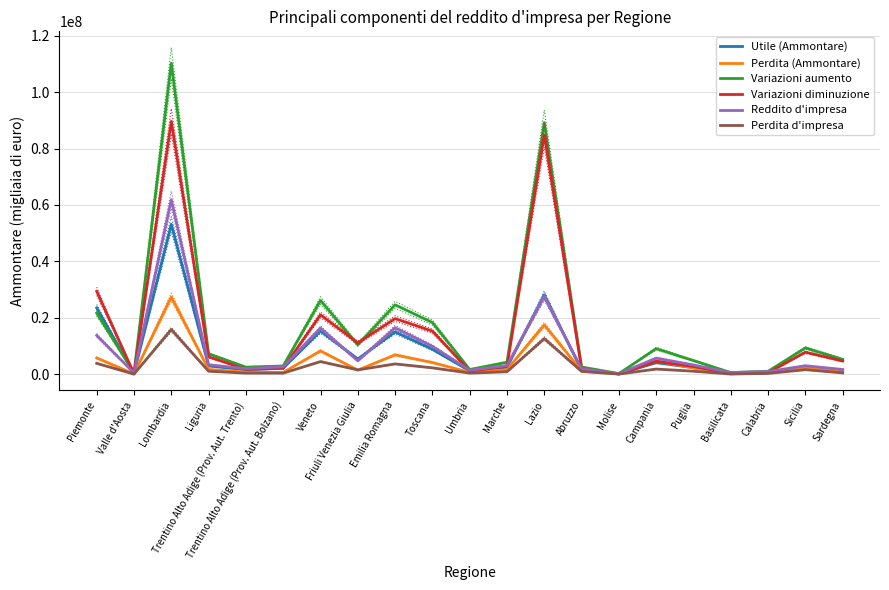

What is the maximum value for Perdita (Ammontare)?

27408685